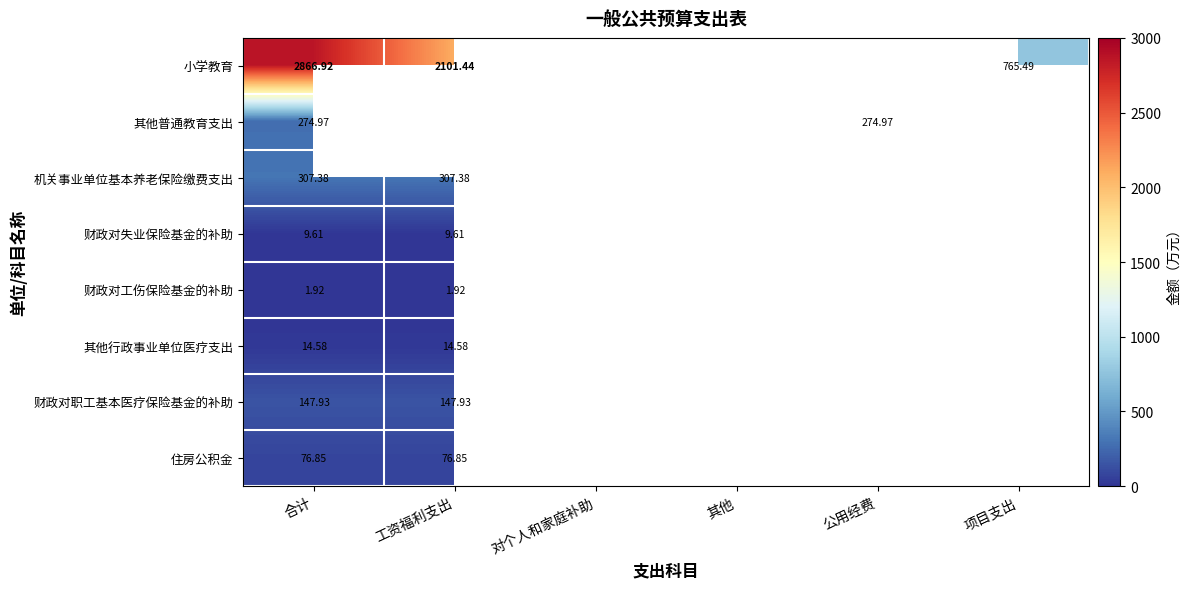

At 合计, list the series in order from largest to smallest.

小学教育, 机关事业单位基本养老保险缴费支出, 其他普通教育支出, 财政对职工基本医疗保险基金的补助, 住房公积金, 其他行政事业单位医疗支出, 财政对失业保险基金的补助, 财政对工伤保险基金的补助